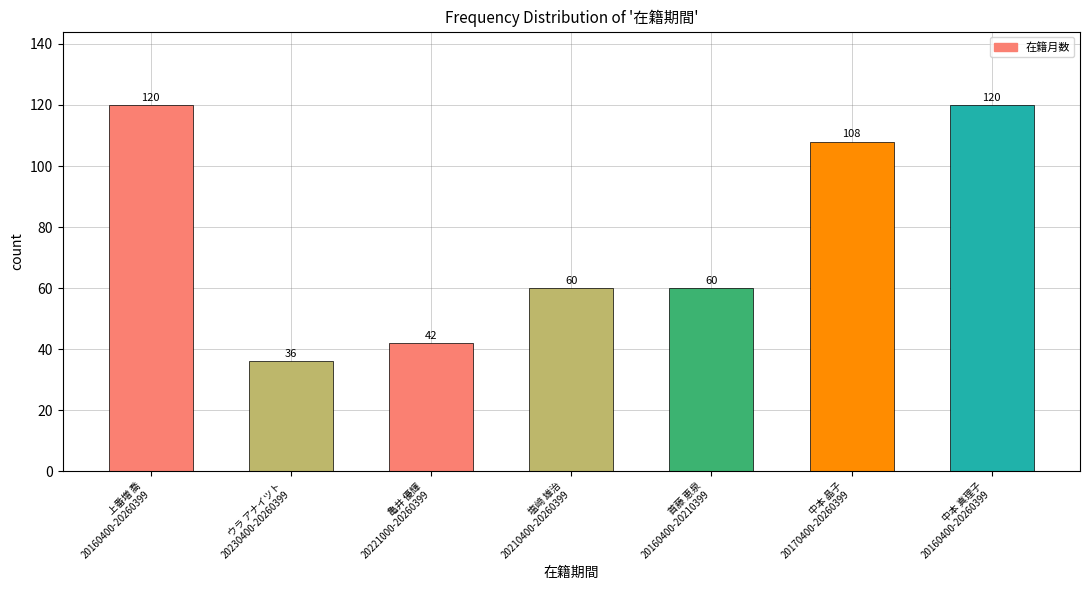

What is the value of the 1st bar from the left?

120